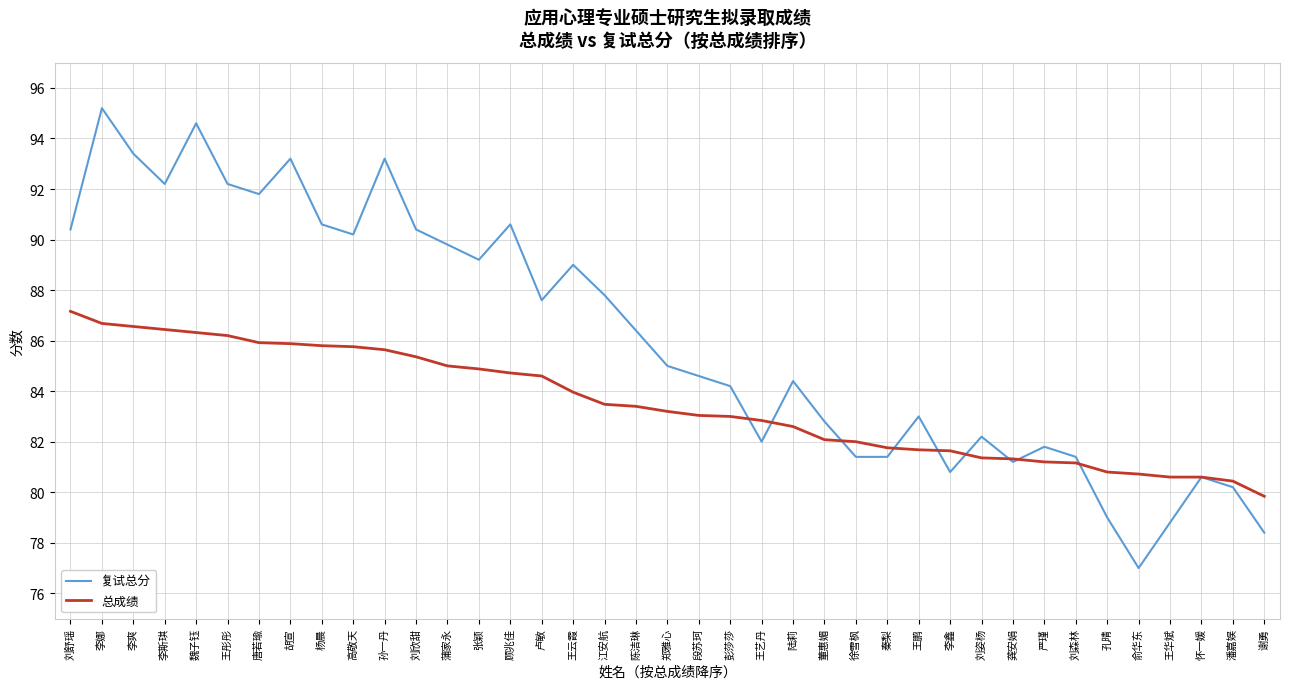

Rank the series by their average value, from highest to lowest.

复试总分, 总成绩